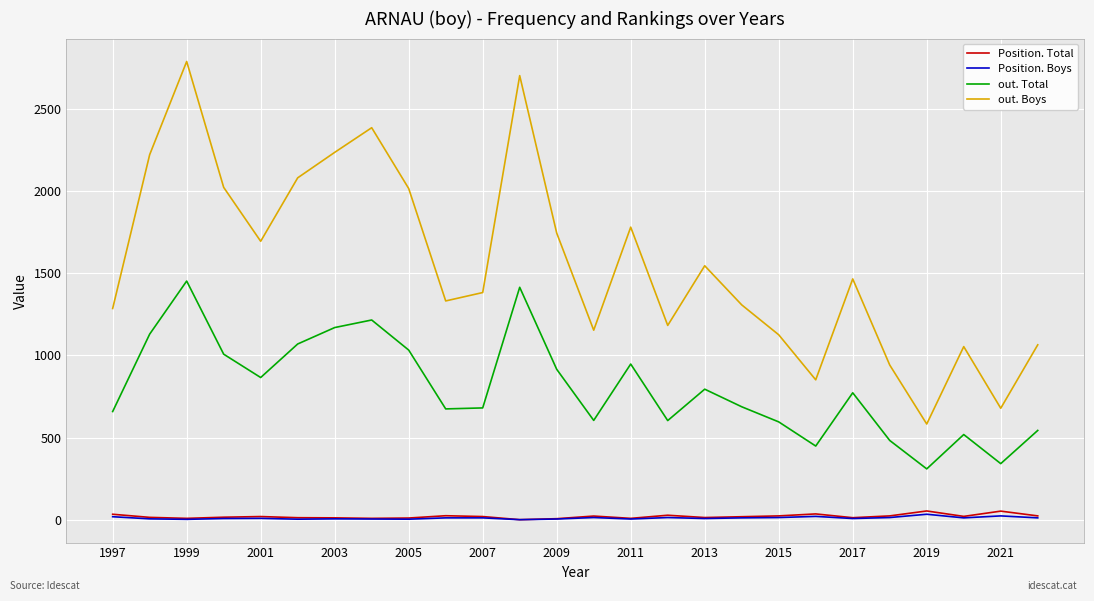

Which series has the largest total across all categories?

out. Boys